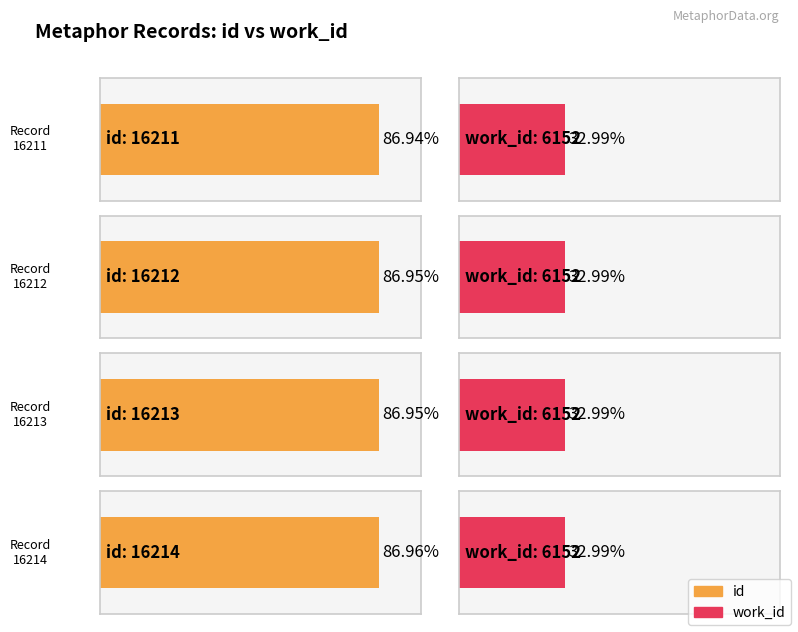

Count the number of categories in the chart.

4